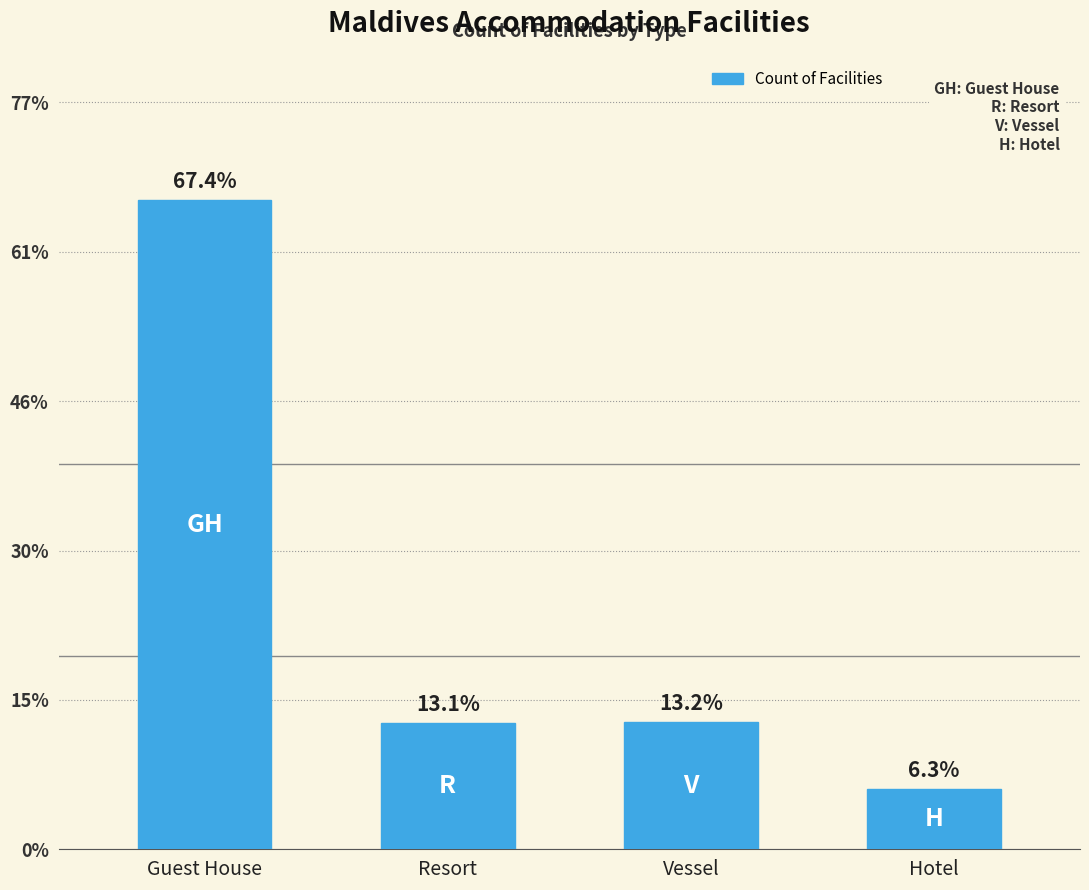

Does the chart contain any negative values?

No